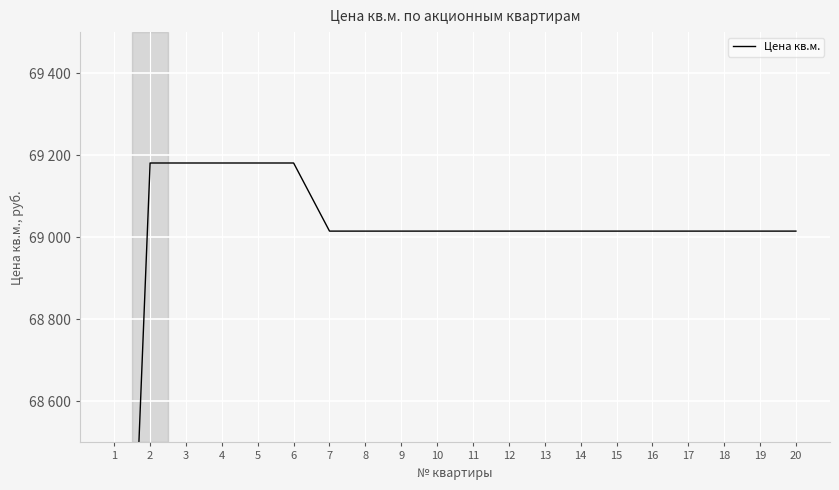

At which label does the data first exceed 69015?

2